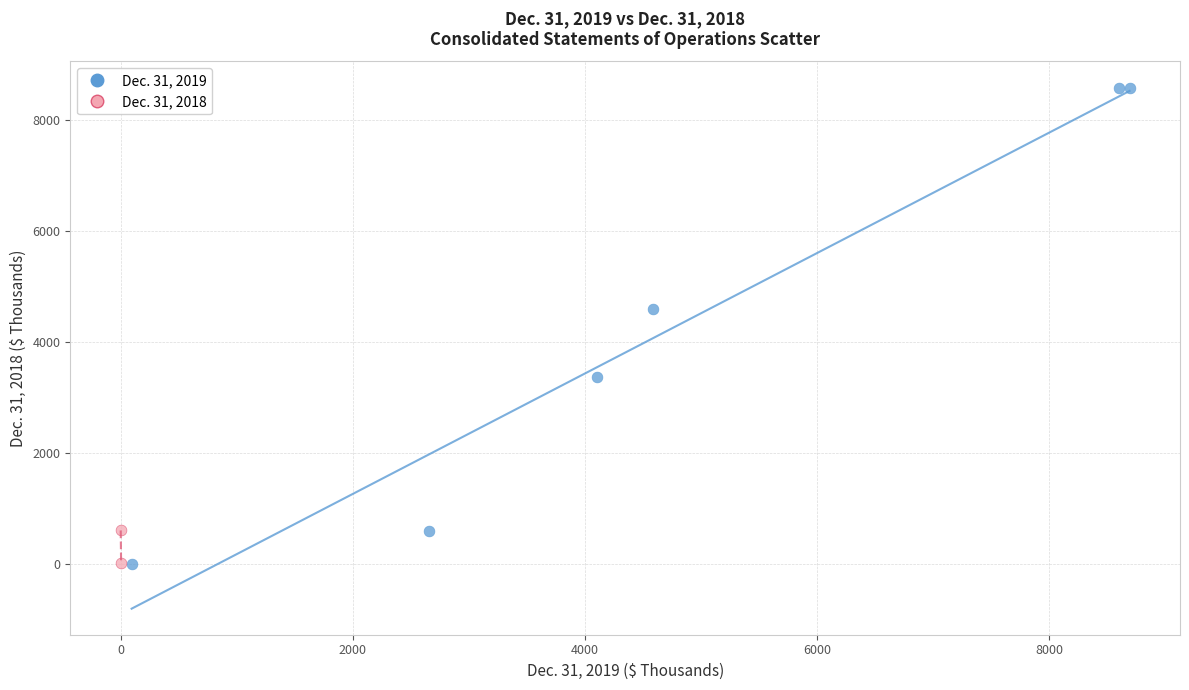

What are all the series names shown in the legend?

Dec. 31, 2019, Dec. 31, 2018